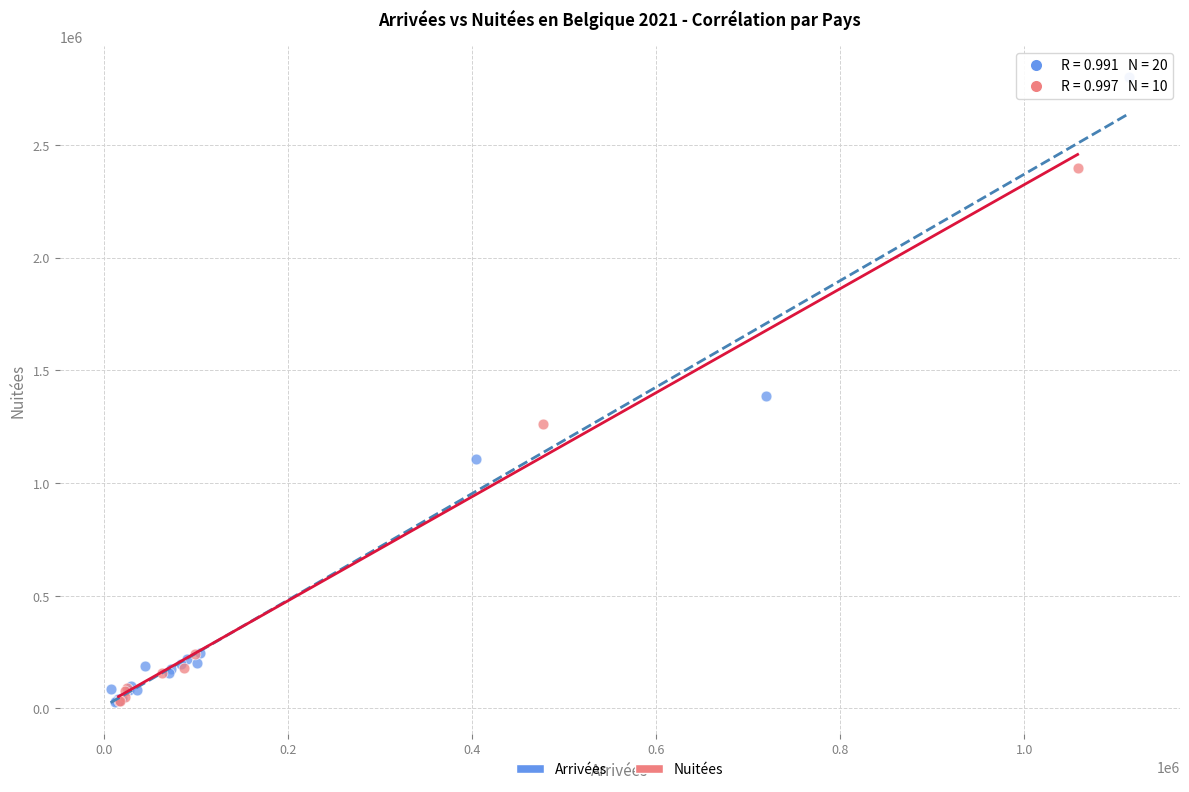

Which series has the largest Y range (max minus min)?

Arrivées